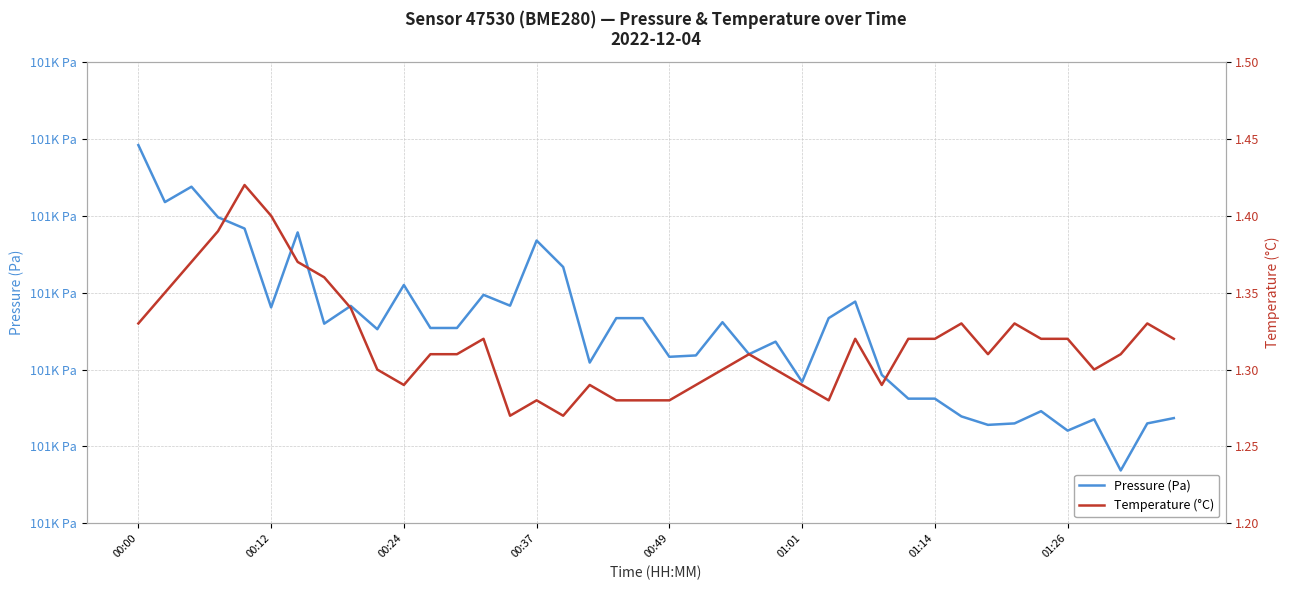

What is the difference between the maximum and minimum values in the Temperature (°C) series?

0.1